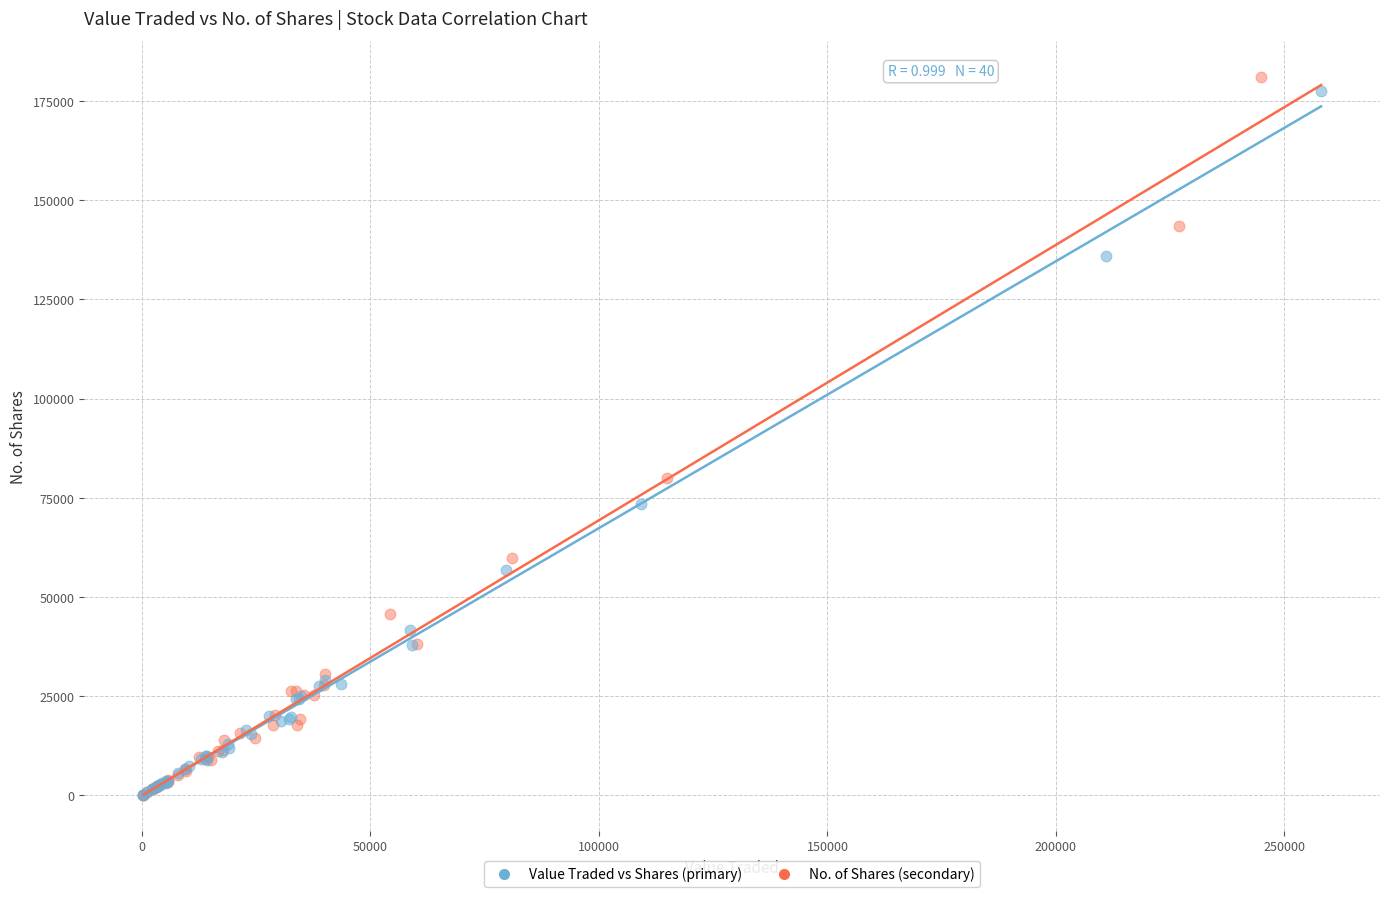

What are all the series names shown in the legend?

Value Traded vs Shares (primary), No. of Shares (secondary)